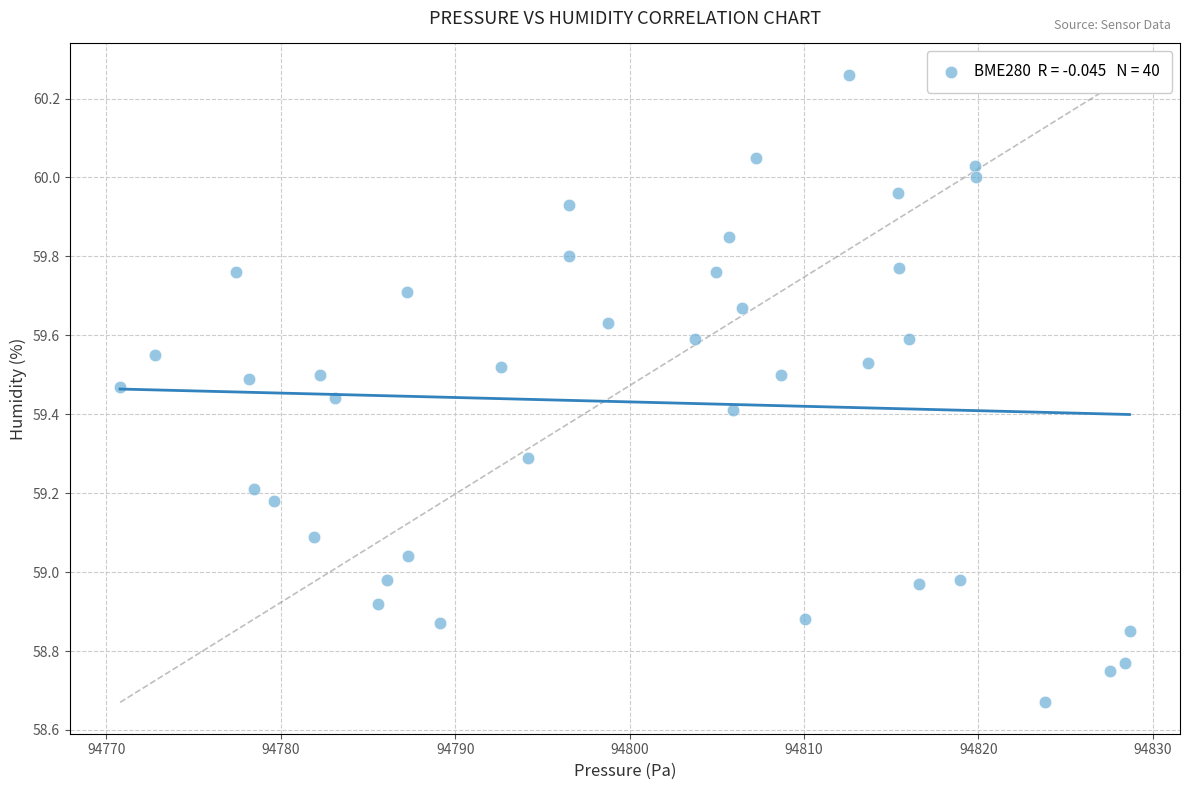

What is the range of X values (max minus min)?

57.9